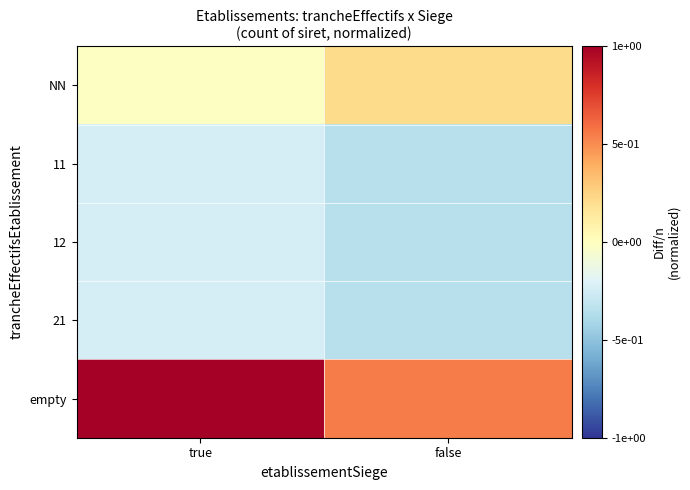

At which category is the sum across all series the highest?

true